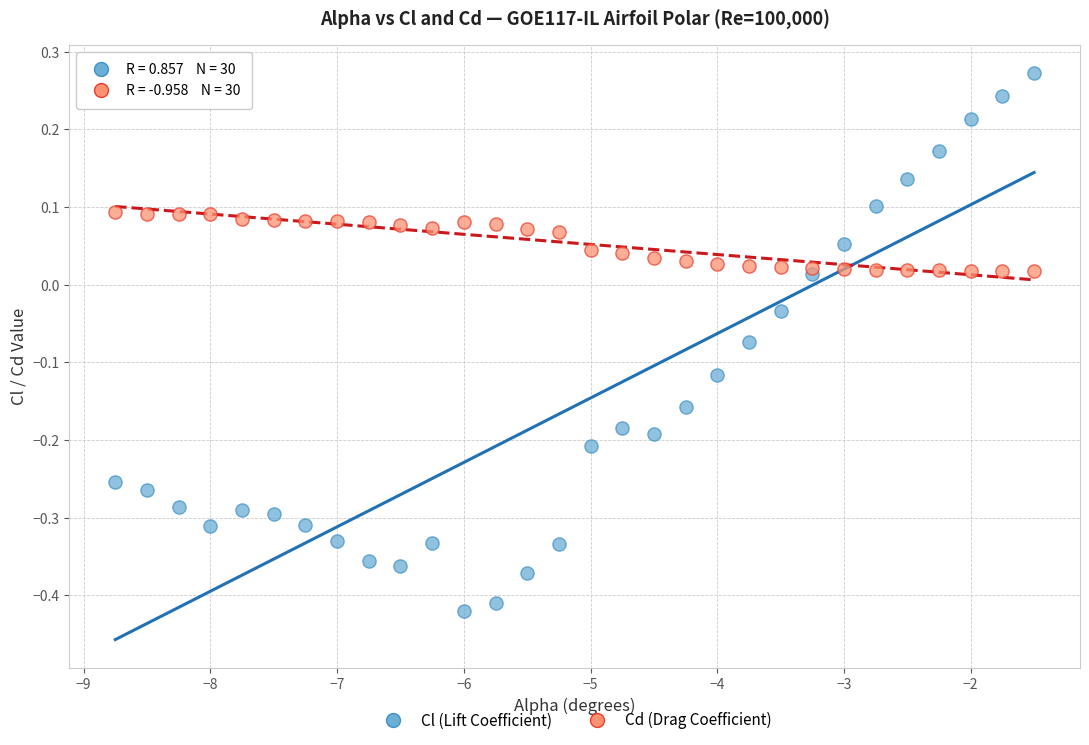

Which series has the widest spread of Y values?

Cl (Lift Coefficient)